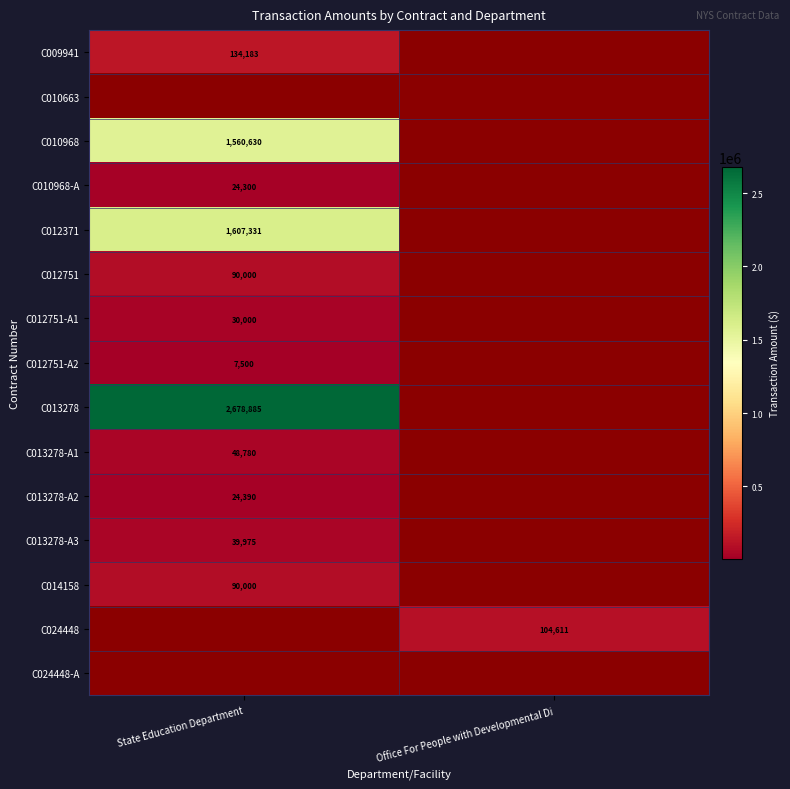

The C010968 series shows 2350170 at State Education Department. True or false?

False